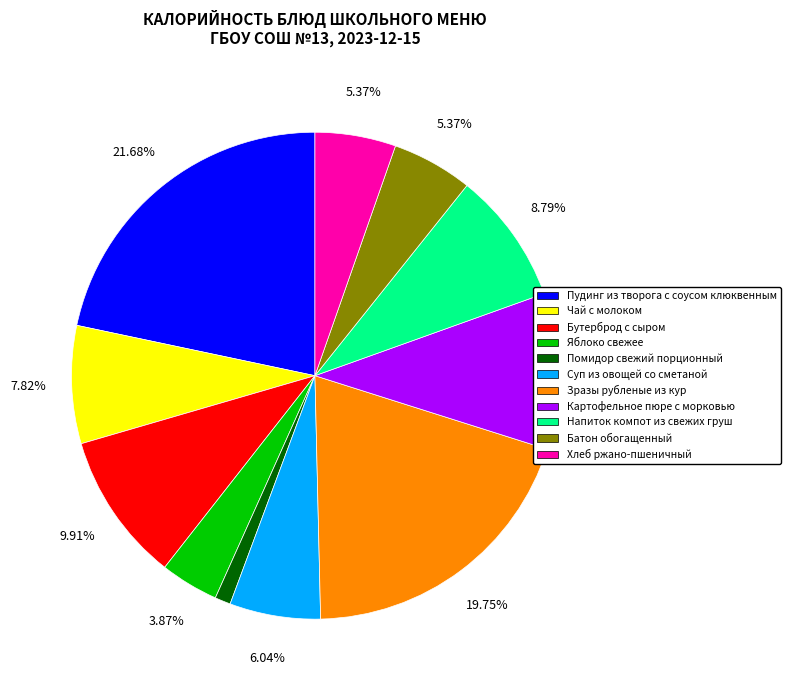

What is the total percentage of Напиток компот из свежих груш and Бутерброд с сыром?

18.7%